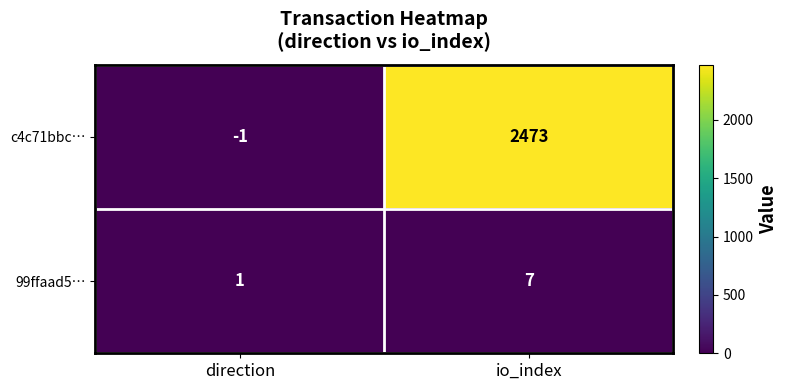

What is the average value of the c4c71bbc… series?

1236